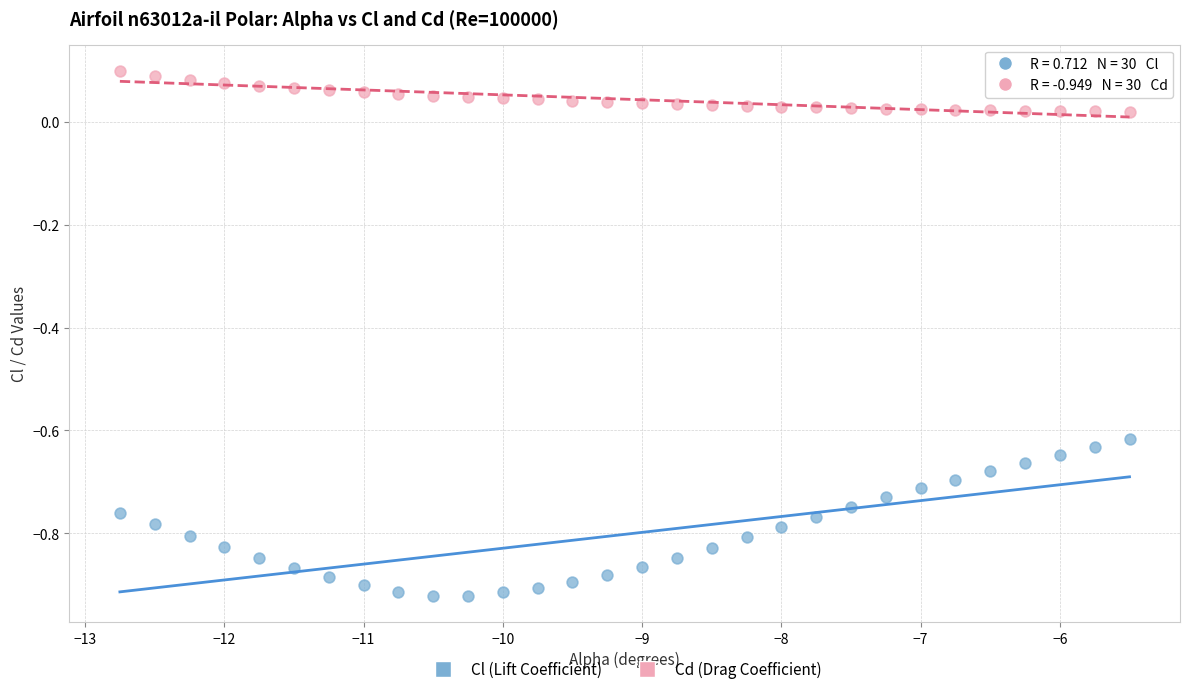

Which series has the widest spread of Y values?

Cl (Lift Coefficient)